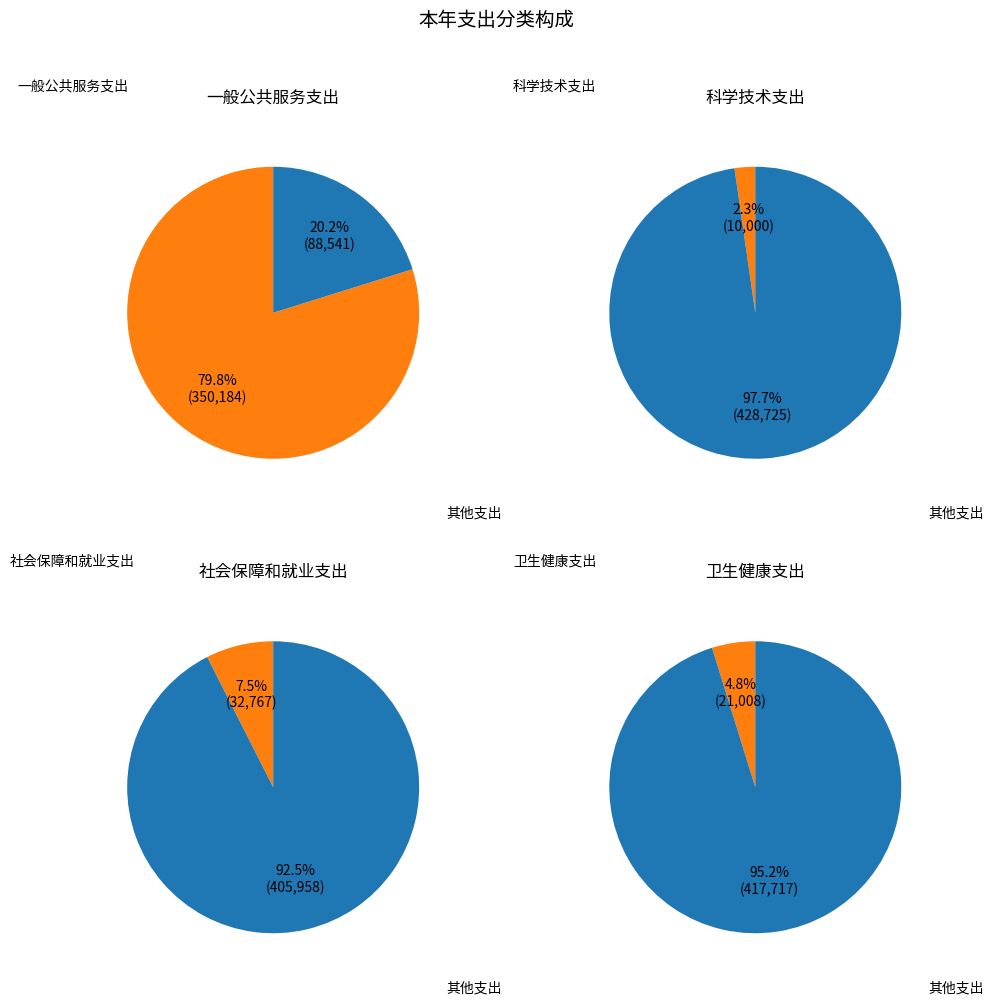

True or false: 社会保障和就业支出 accounts for 7% of the total.

True